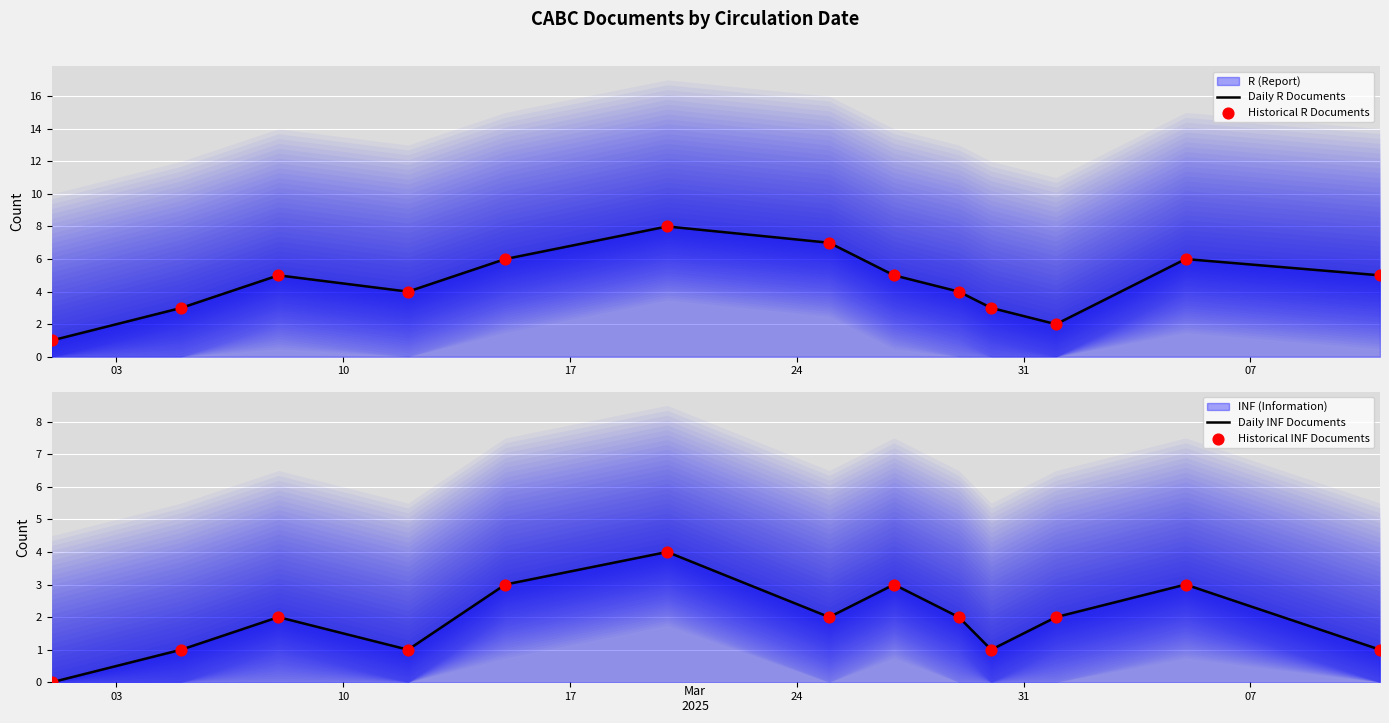

Is the value of Daily R Documents at 7 greater than the value of Historical R Documents at 7?

No